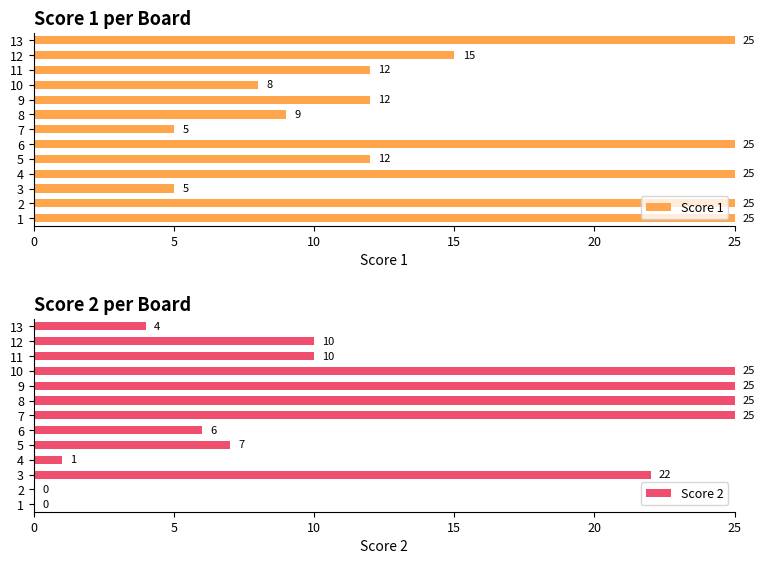

Reading right to left, extract all data points from this chart.

Score 1: 25	15	12	8	12	9	5	25	12	25	5	25	25
Score 2: 4	10	10	25	25	25	25	6	7	1	22	0	0